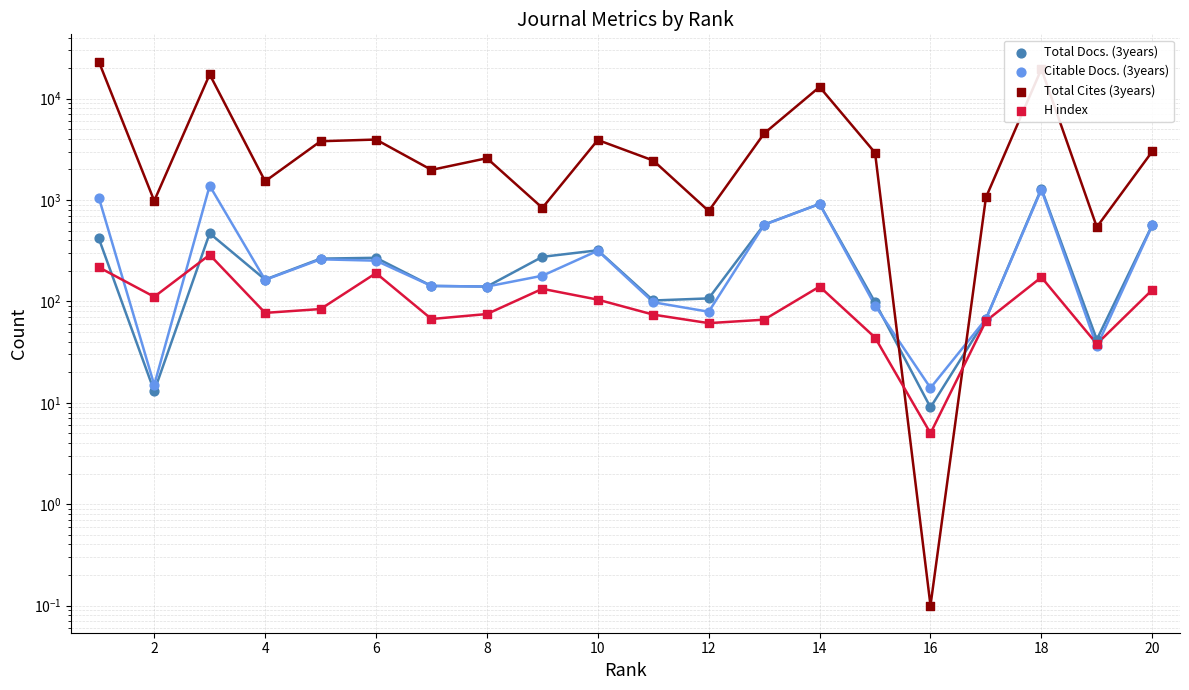

At how many categories does at least one series exceed 9500?

4